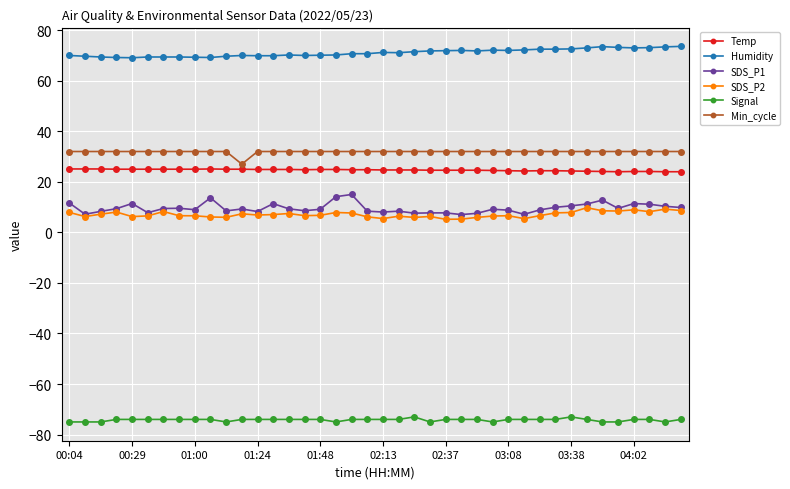

What is the value of the SDS_P1 point at the 28th from the left?

9.2